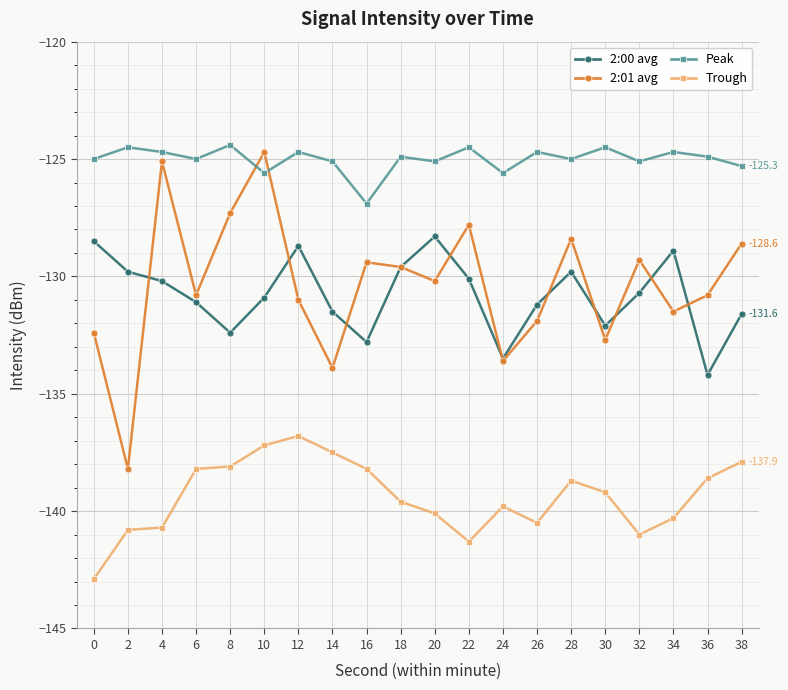

What is the total value across all series at 14?

-528.0